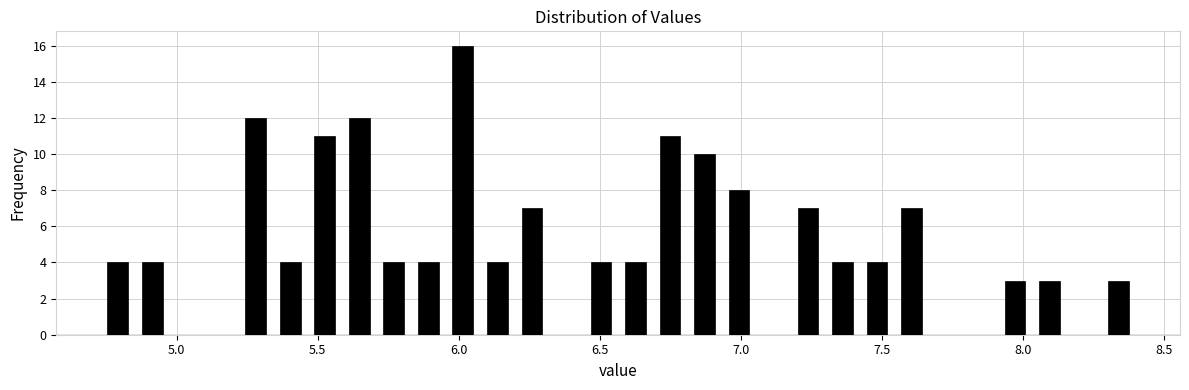

Around what value on the x-axis is the tallest bar? Give the approximate position of its centre, as read against the axis.

6.00